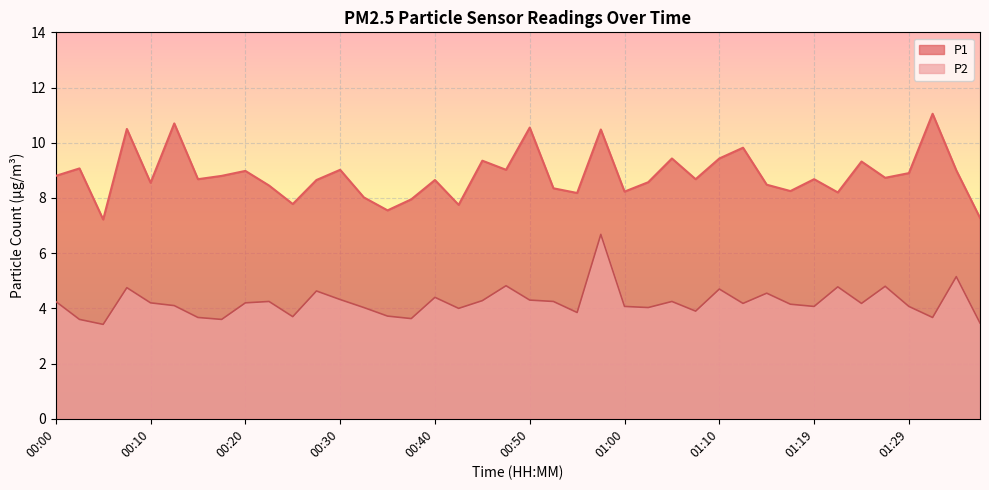

Is it true that P2 equals 5.9 at 01:19?

False